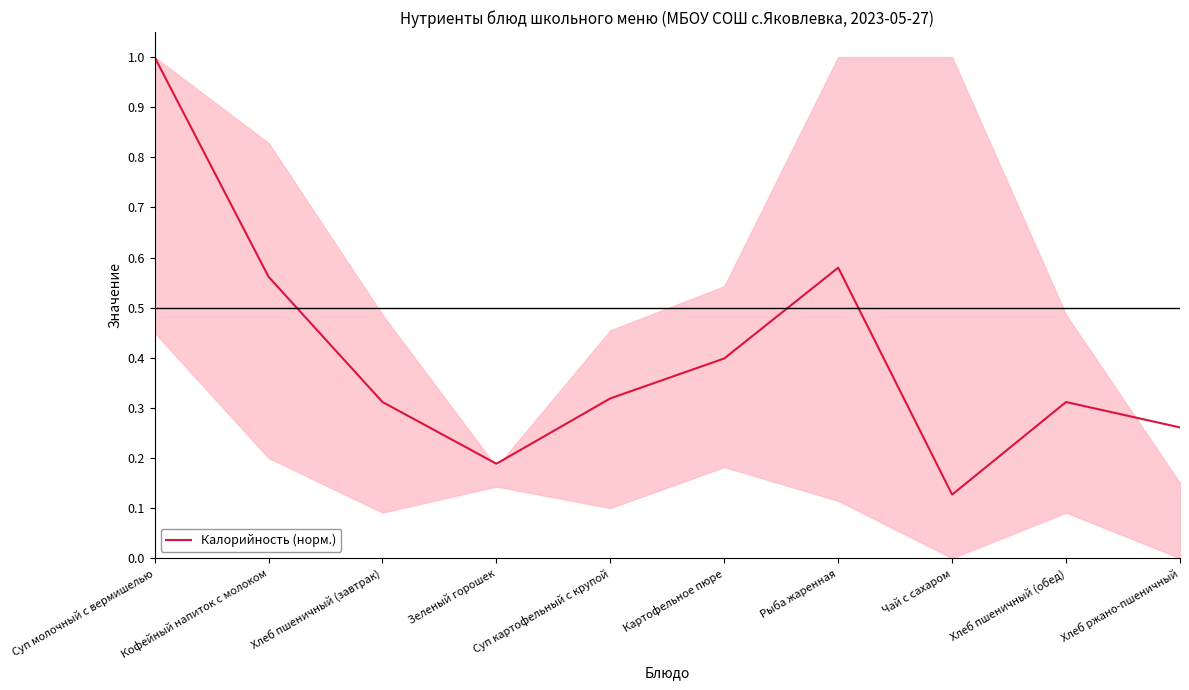

Which label corresponds to the largest value in the chart?

Суп молочный с вермишелью